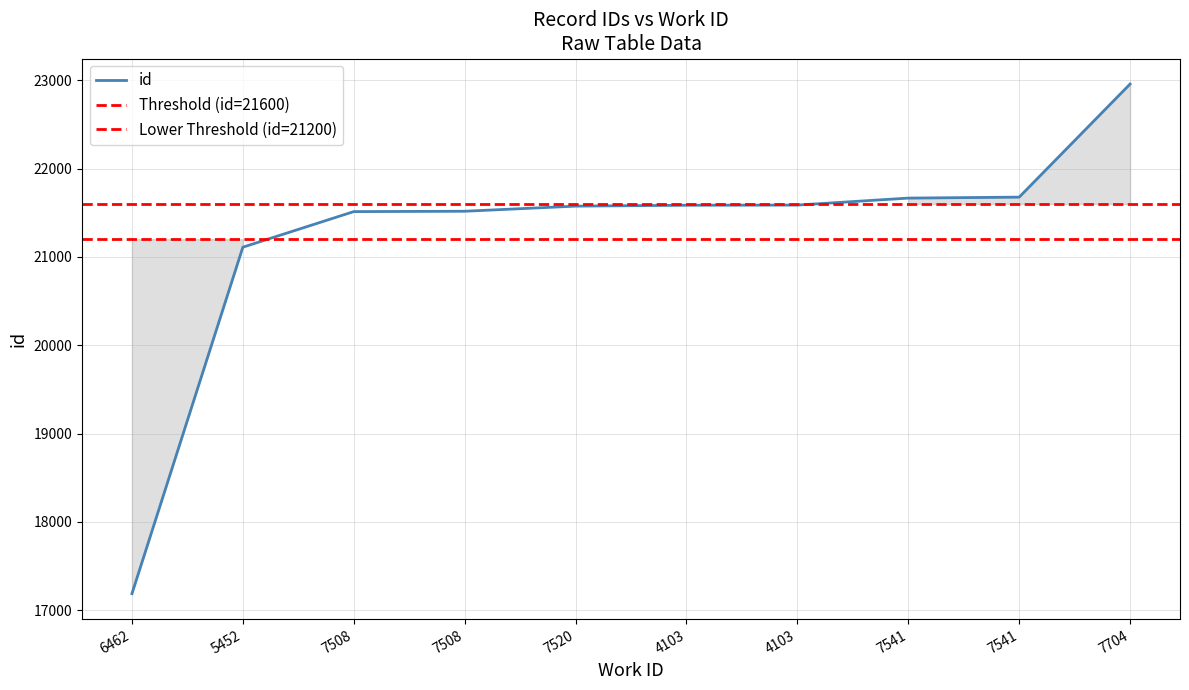

What is the change in value from 4103 to 7541?

+92